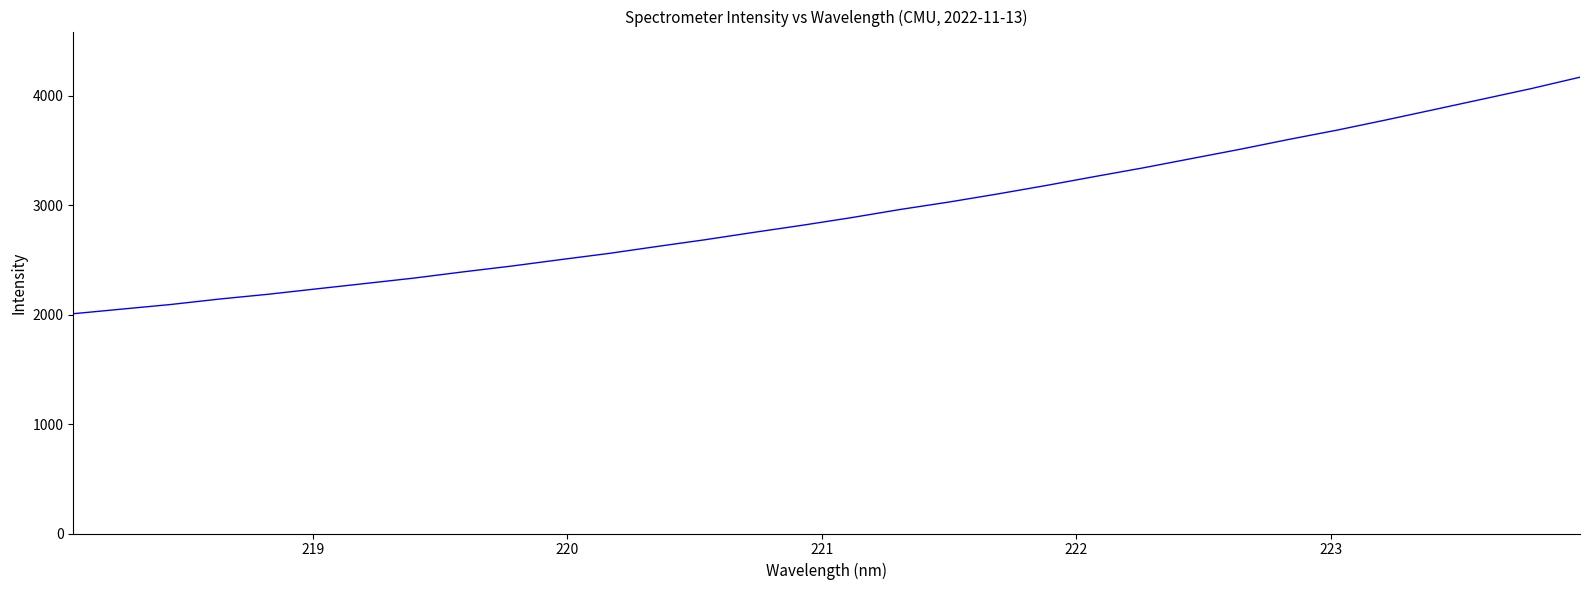

How many lines are shown in the chart?

1